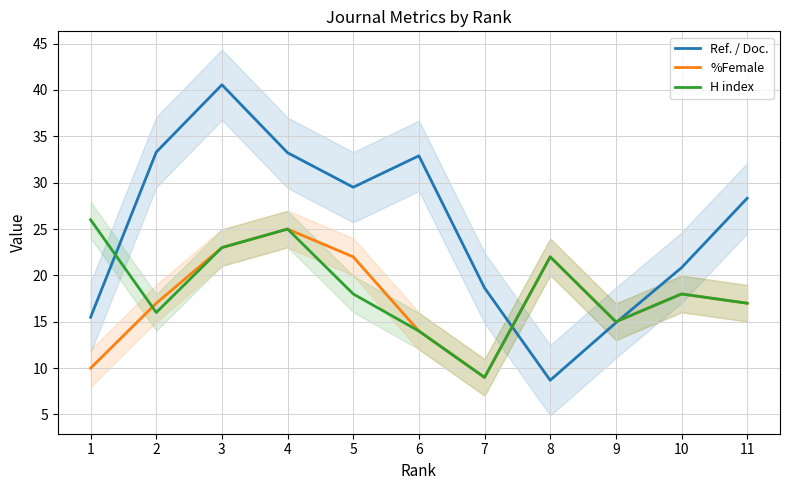

Is it true that H index equals 24.4 at 10?

False